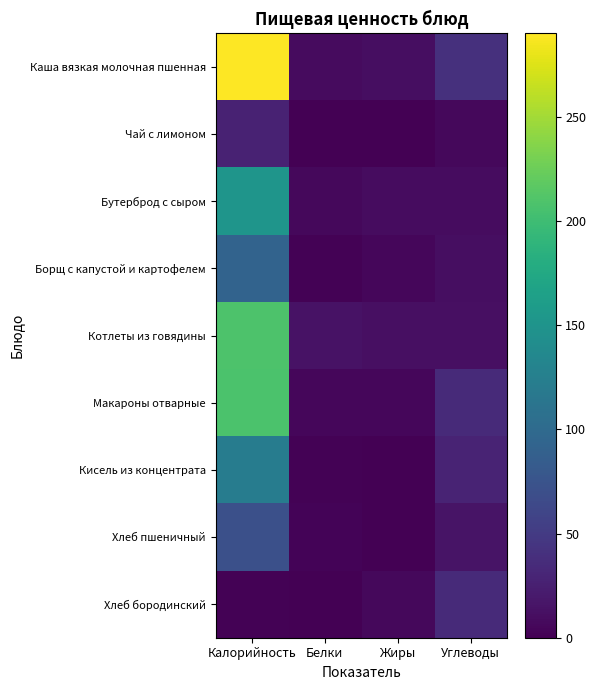

Which label corresponds to the smallest value in the chart?

Жиры